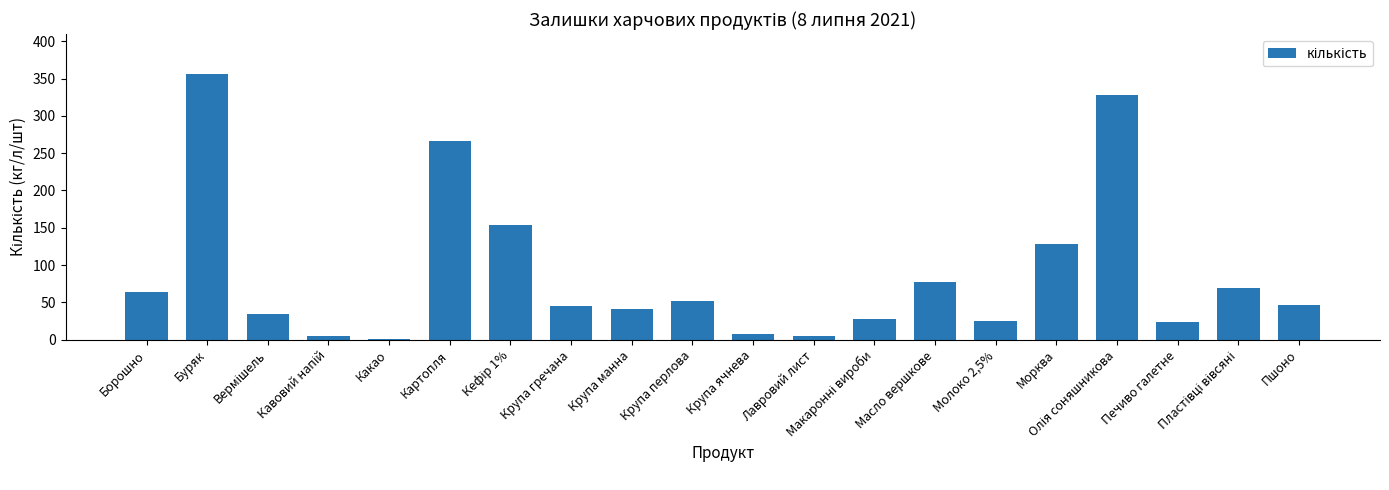

What is the approximate value at Морква?

128.4